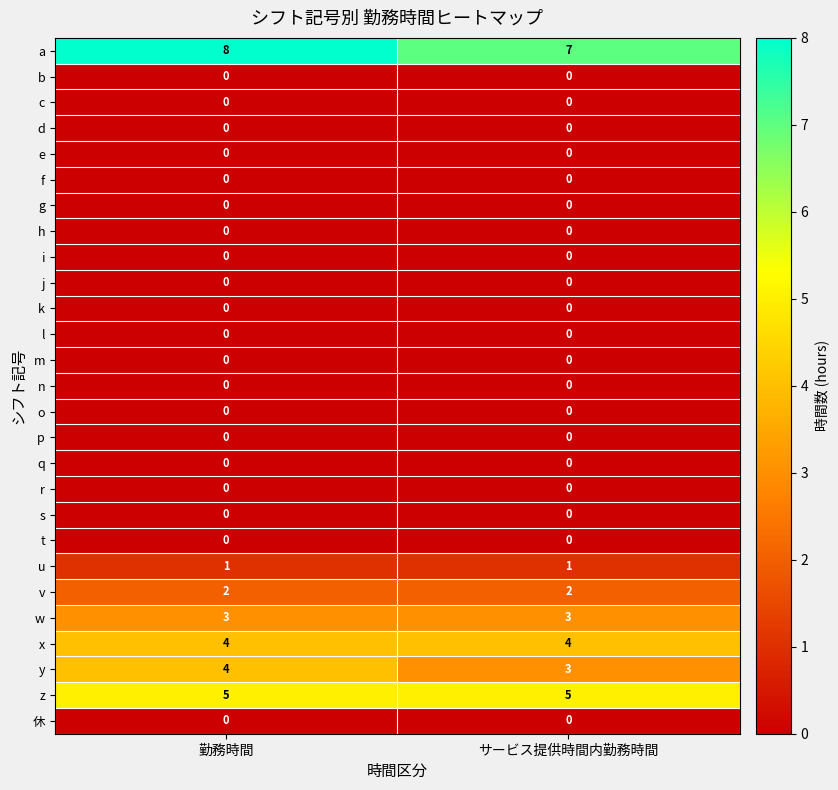

Which category has the highest value across all series?

勤務時間